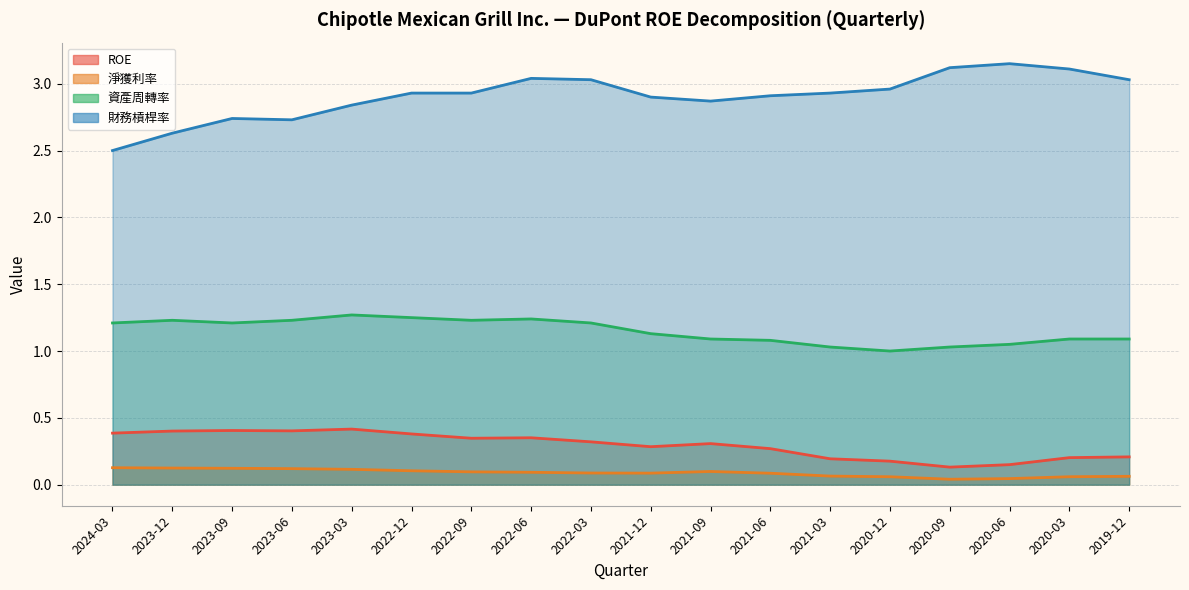

What is the minimum value for 資產周轉率?

1.0